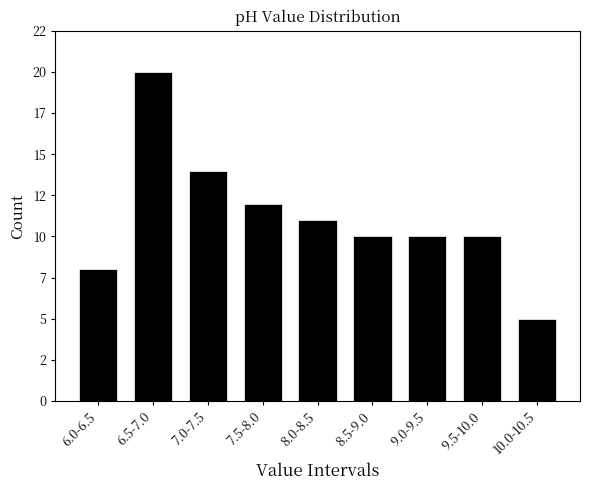

Are the bars horizontal?

No